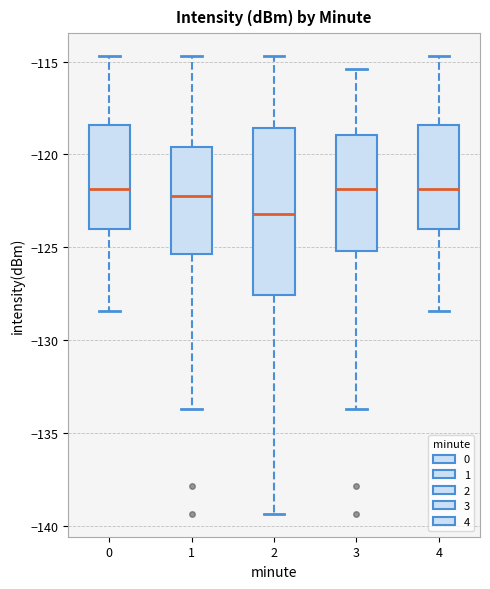

Comparing the boxes themselves (not the whiskers), which one is the tallest?

2